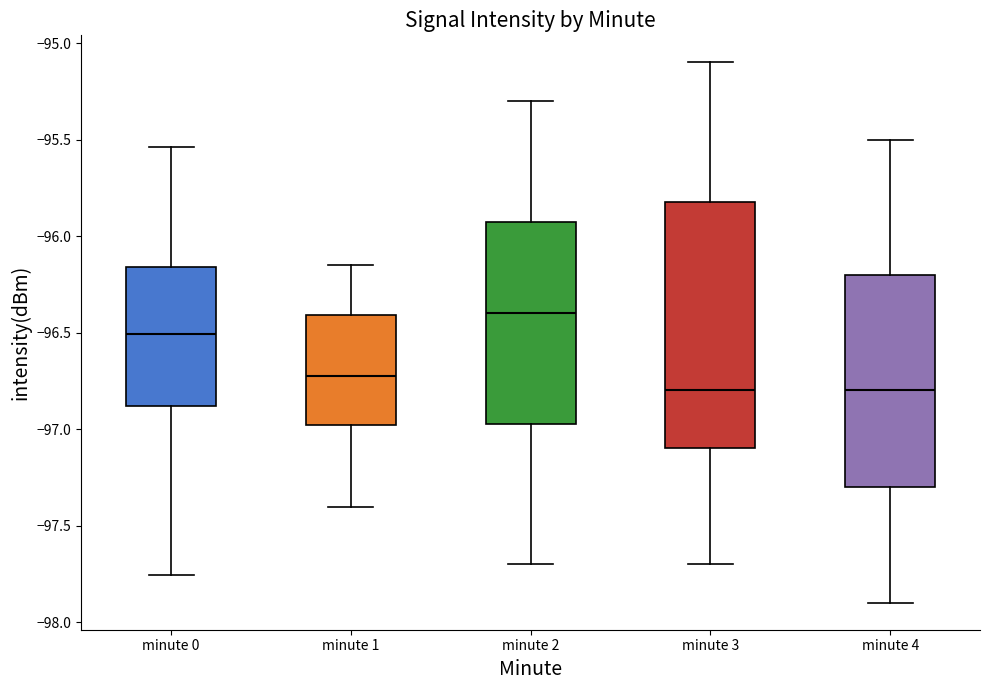

Reading left to right, transcribe this box plot: for each box, give where its median line is, the range the box spans, and where its two whiskers end, as read against the y-axis. The values are not printed on the chart, so give them approximately, as read against the axis.

minute 0: median -96.50, box -96.90 to -96.15, whiskers -97.75 to -95.55
minute 1: median -96.70, box -97.00 to -96.40, whiskers -97.40 to -96.15
minute 2: median -96.40, box -96.95 to -95.90, whiskers -97.70 to -95.30
minute 3: median -96.80, box -97.10 to -95.80, whiskers -97.70 to -95.10
minute 4: median -96.80, box -97.30 to -96.20, whiskers -97.90 to -95.50